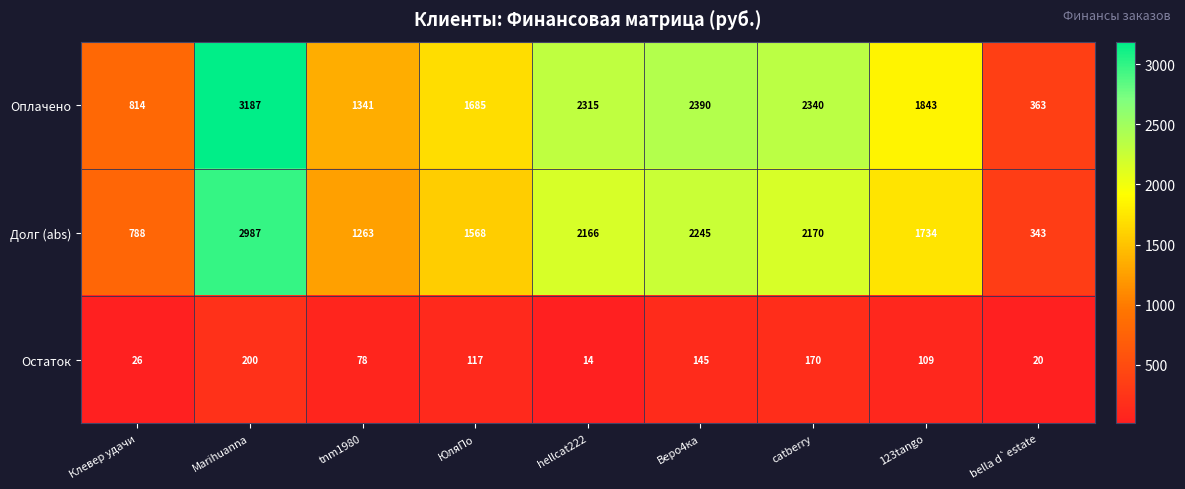

What is the difference between the second highest and minimum values in the Остаток series?

156